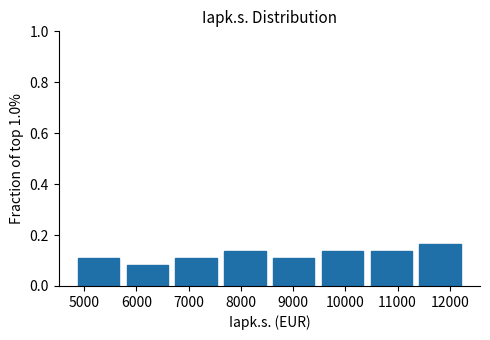

How tall is the bar that spans 10400 to 11300 on the x-axis? Neither the bar edges nor the heights are printed on the chart, so give them approximately, as read against the axes.

0.14